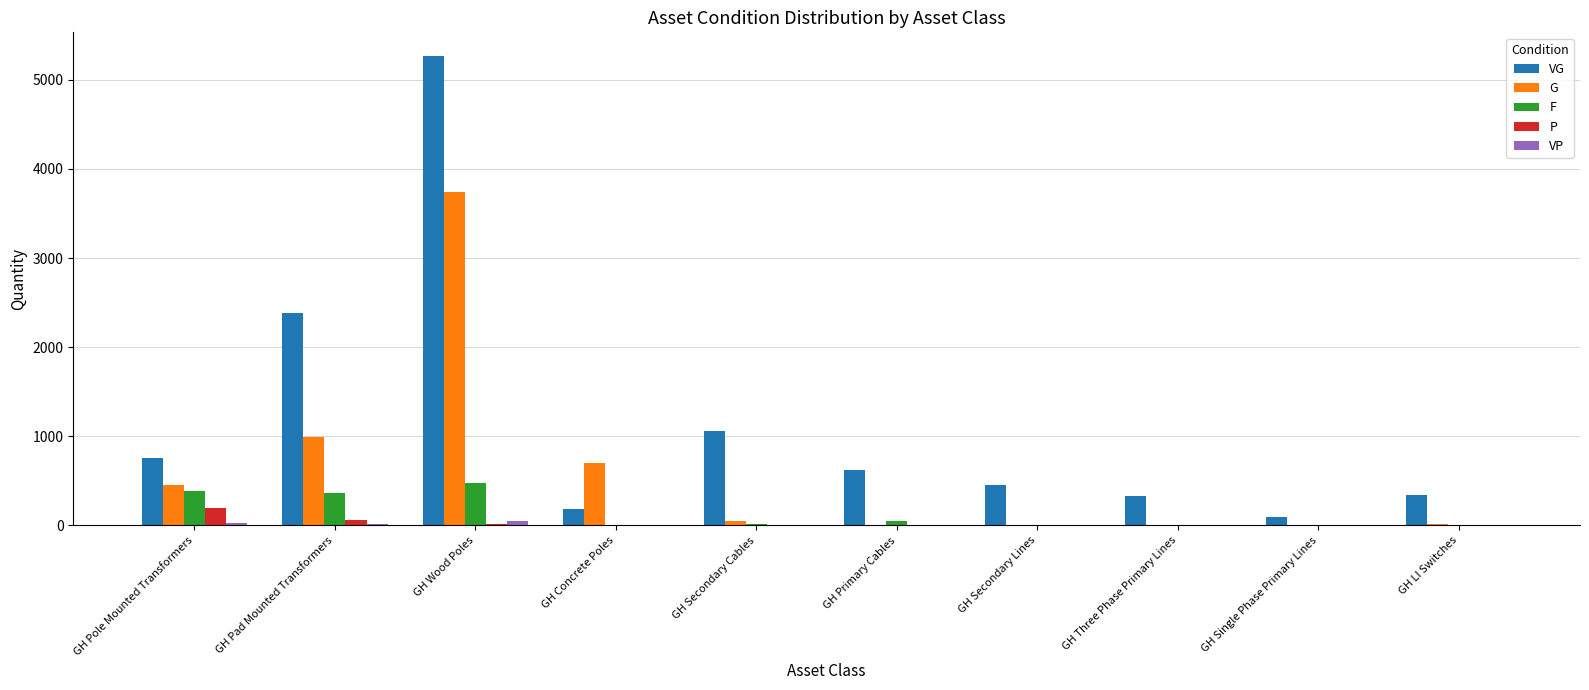

Which series changed the most between GH Wood Poles and GH LI Switches?

VG